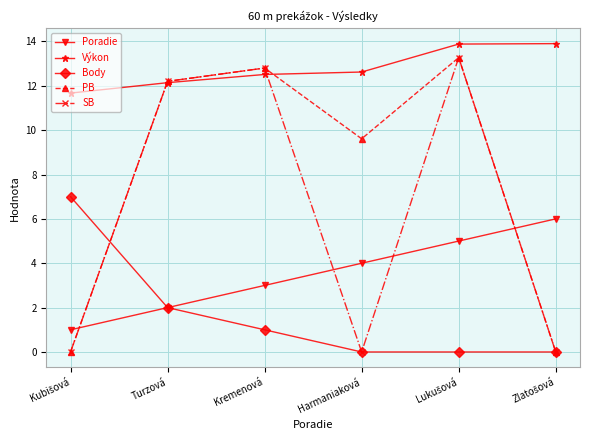

Reading right to left, what are all the values shown in this chart?

Poradie: 6.0	5.0	4.0	3.0	2.0	1.0
Výkon: 13.9	13.9	12.6	12.5	12.1	11.7
Body: 0.0	0.0	0.0	1.0	2.0	7.0
PB: 0.0	13.3	9.6	12.8	12.2	0.0
SB: 0.0	13.3	0.0	12.8	12.2	0.0